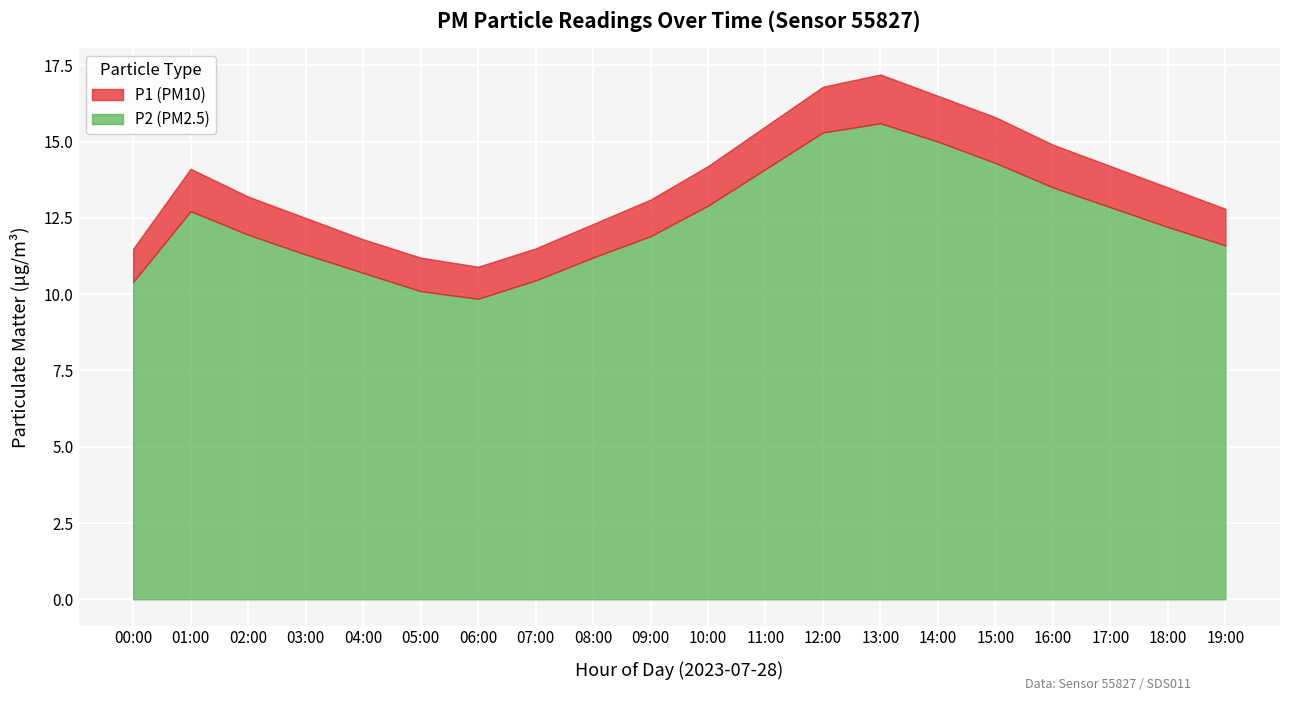

At which category is the sum across all series the highest?

13:00